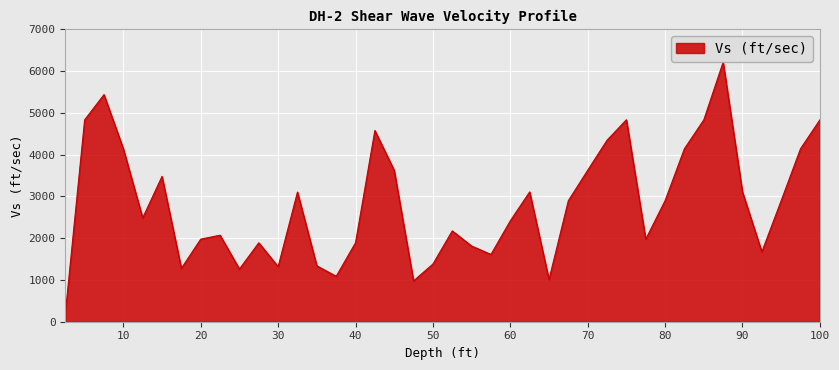

What is the minimum value shown in the chart?

187.6